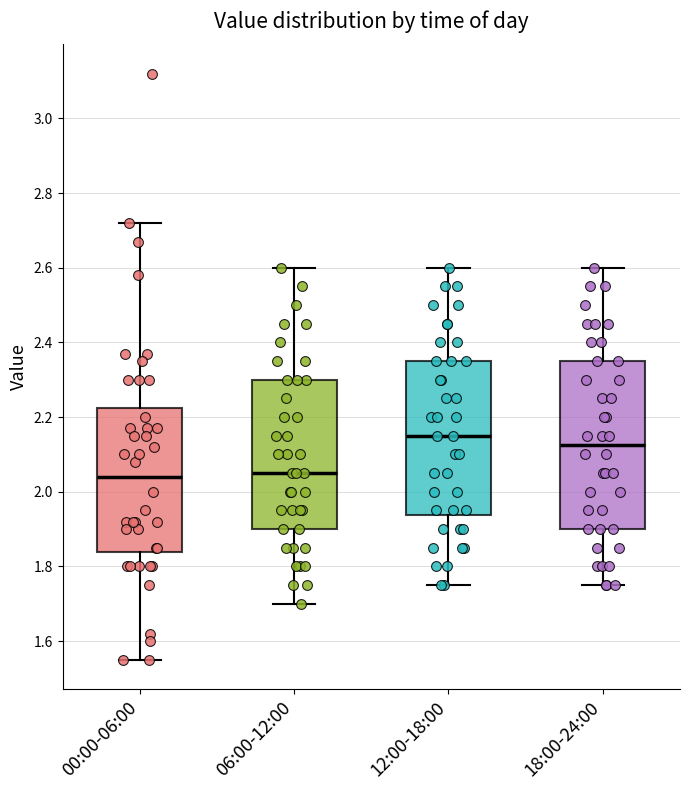

Where is the lower edge of the box for 00:00-06:00 on the y-axis? The values are not printed on the chart, so give them approximately, as read against the axis.

1.84